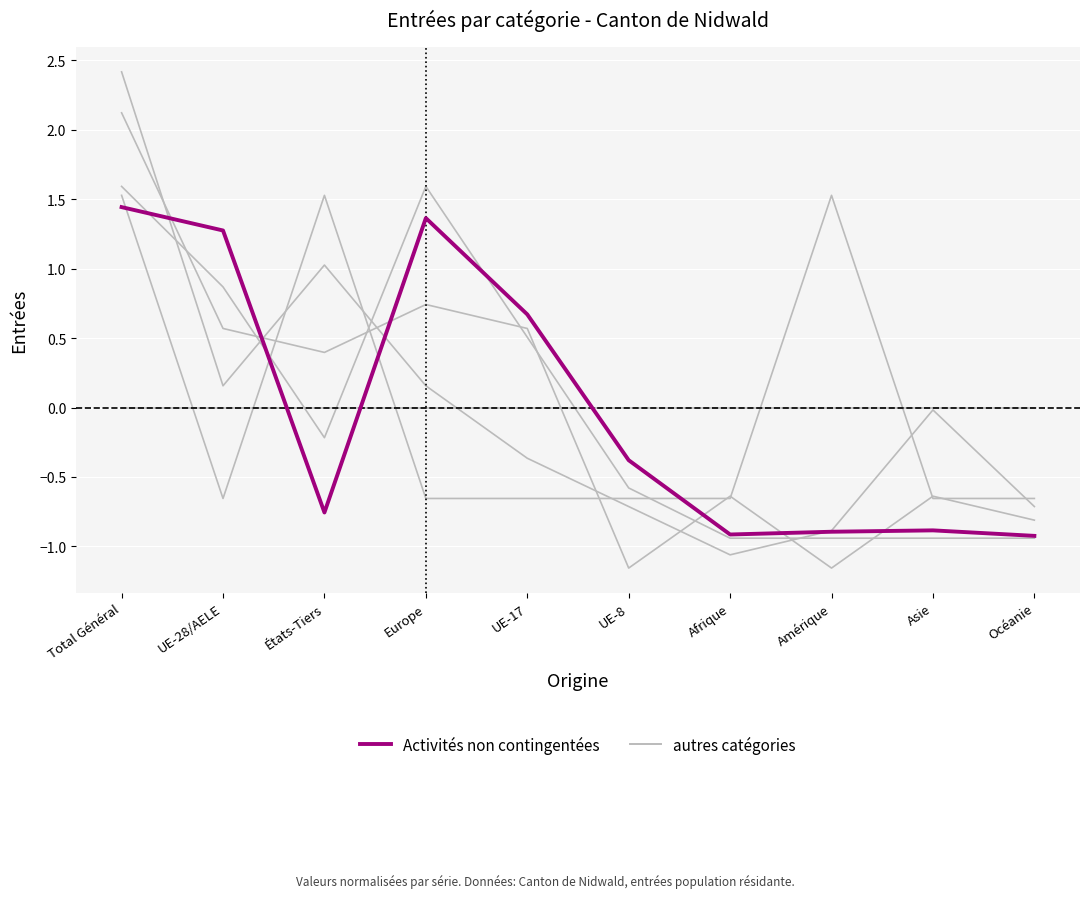

Which category has the lowest value across all series?

Océanie